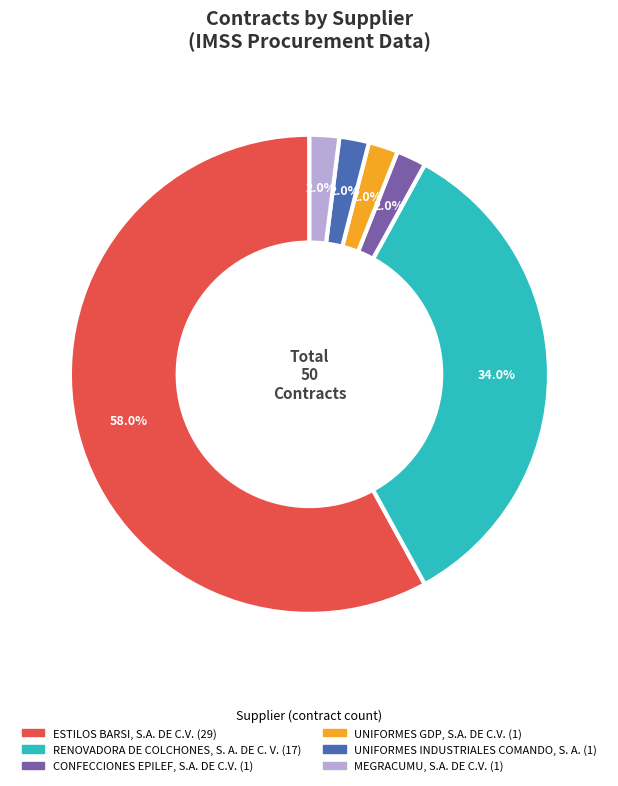

What percentage do UNIFORMES INDUSTRIALES COMANDO, S. A. and MEGRACUMU, S.A. DE C.V. together represent?

4.0%